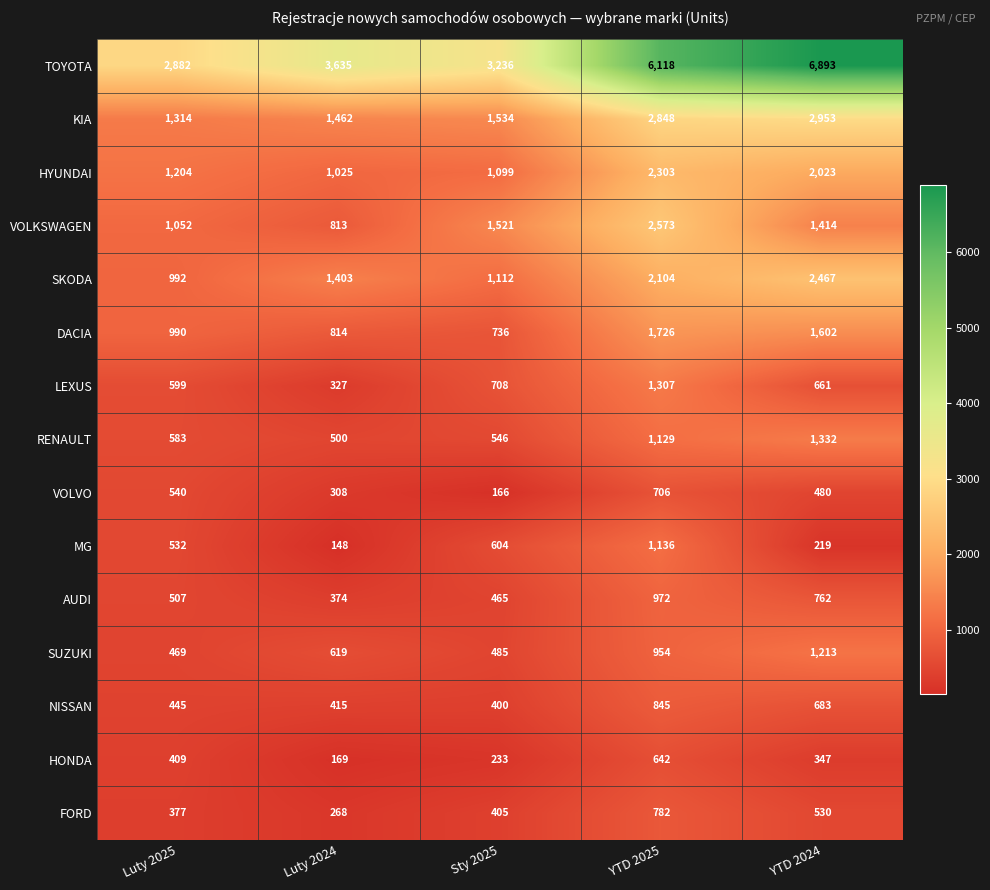

Which series has the largest total across all categories?

TOYOTA